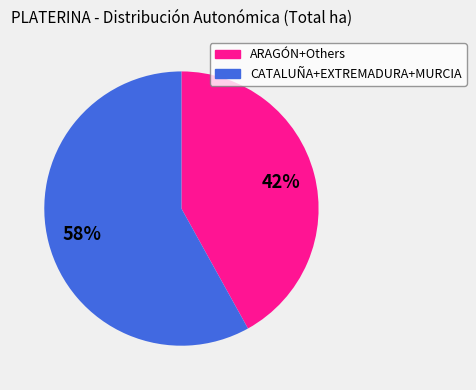

Does any single category account for the majority?

Yes